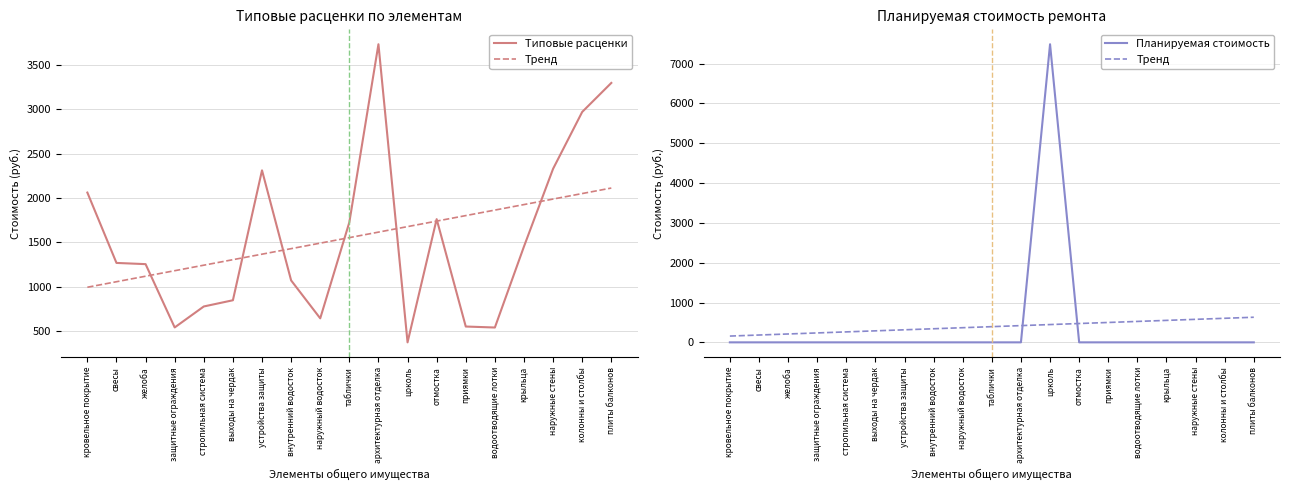

Reading right to left, list all the values displayed in this chart.

Типовые расценки: 3298.8	2971.8	2331.0	1455.0	541.4	552.6	1763.2	374.2	3735.1	1727.4	644.9	1072.5	2313.3	848.8	778.8	542.3	1256.0	1269.7	2062.8
Тренд: 630.3	604.0	577.7	551.5	525.2	499.0	472.7	446.4	420.2	393.9	367.7	341.4	315.1	288.9	262.6	236.3	210.1	183.8	157.6
Планируемая стоимость: 0.0	0.0	0.0	0.0	0.0	0.0	0.0	7484.4	0.0	0.0	0.0	0.0	0.0	0.0	0.0	0.0	0.0	0.0	0.0